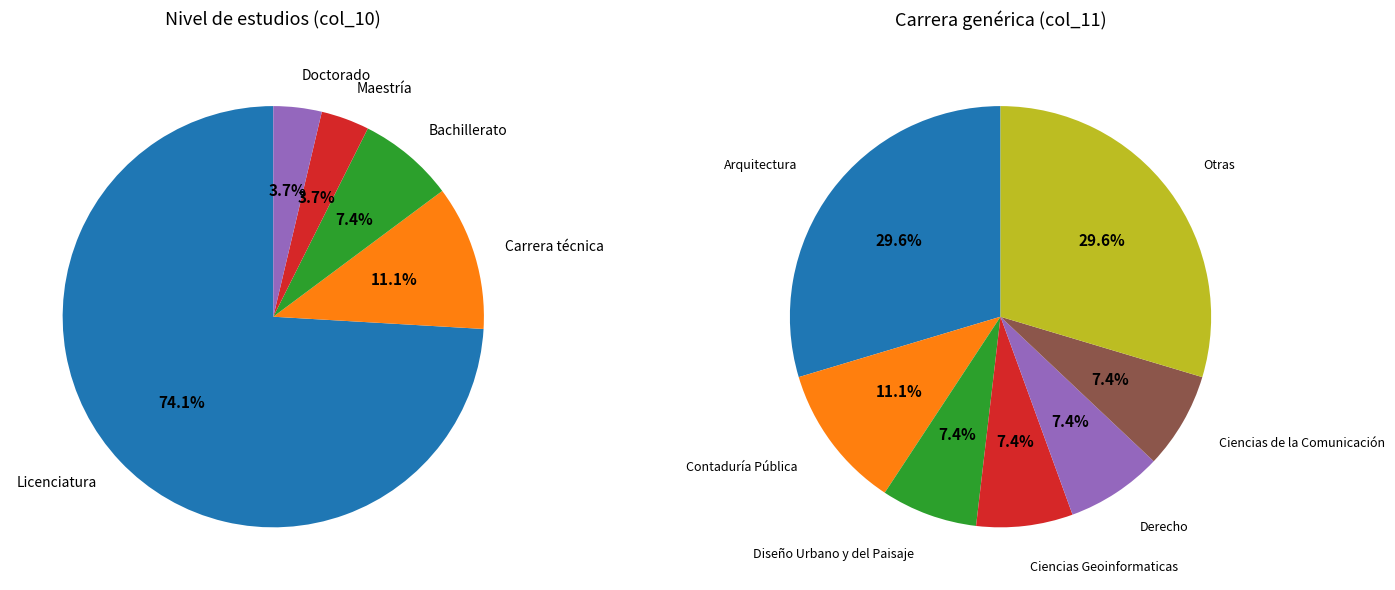

Do Licenciatura and Doctorado together represent more than half of the pie?

Yes